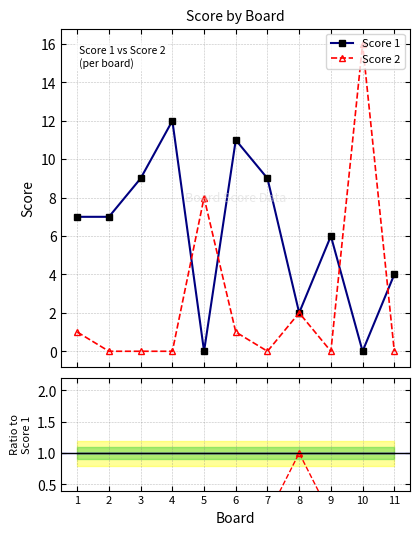

How many lines are shown in the chart?

2